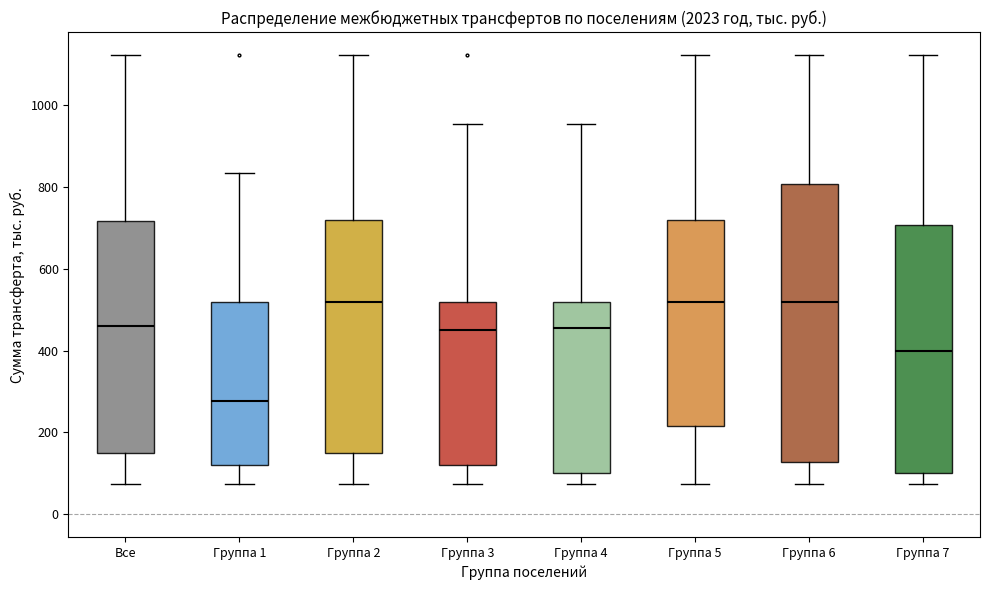

Reading left to right, read every box against the y-axis: the position of its median line, the range the box covers, and the ends of its whiskers. The values are not printed on the chart, so give them approximately, as read against the axis.

Все: median 460, box 160 to 720, whiskers 80 to 1120
Группа 1: median 280, box 120 to 520, whiskers 80 to 840
Группа 2: median 520, box 160 to 720, whiskers 80 to 1120
Группа 3: median 460, box 120 to 520, whiskers 80 to 960
Группа 4: median 460, box 100 to 520, whiskers 80 to 960
Группа 5: median 520, box 220 to 720, whiskers 80 to 1120
Группа 6: median 520, box 120 to 800, whiskers 80 to 1120
Группа 7: median 400, box 100 to 700, whiskers 80 to 1120